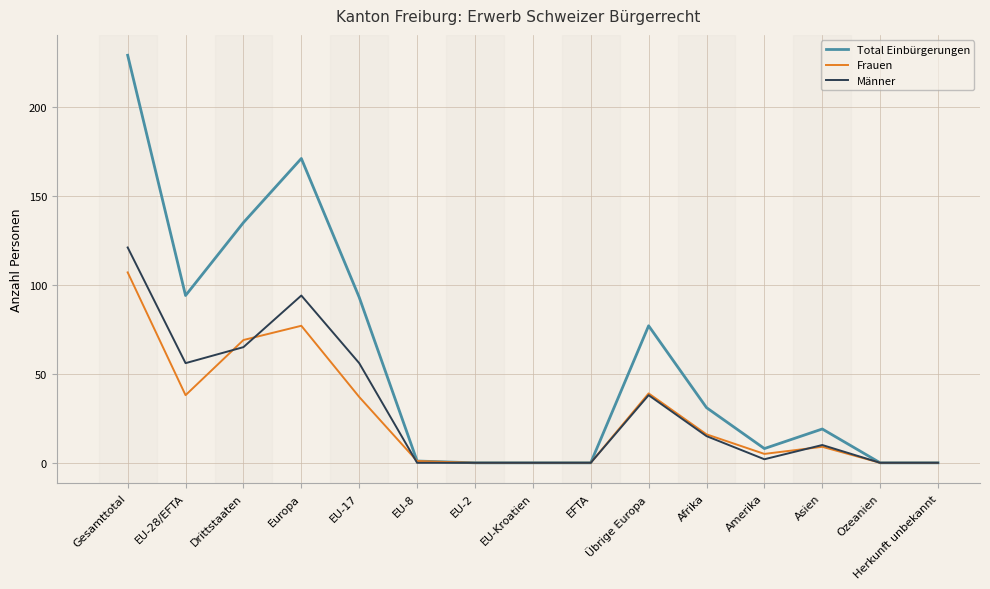

Which series has the largest range (max minus min)?

Total Einbürgerungen